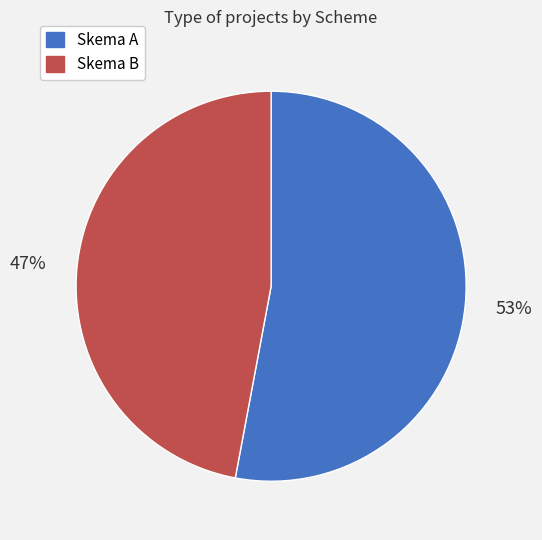

The Skema A slice represents 53% of the pie. True or false?

True